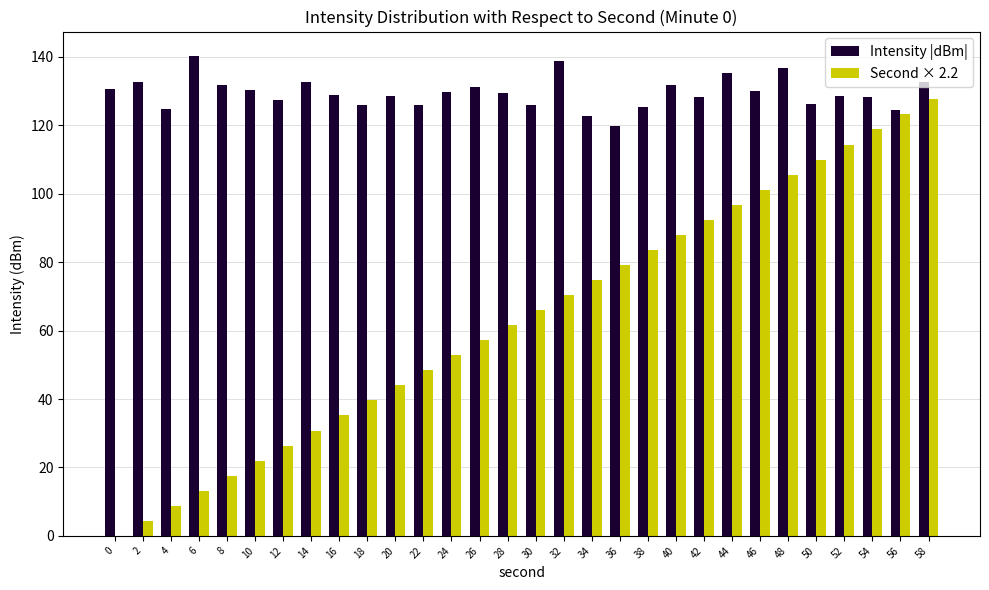

What is the sum of the Intensity |dBm| values at 12 and 40?

259.0